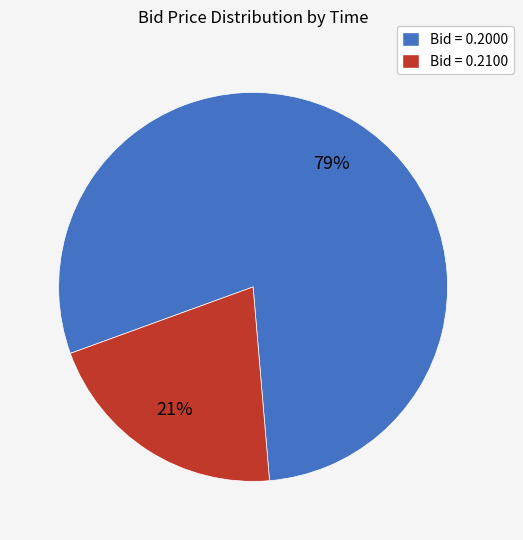

Which category has the smallest portion of the pie?

Bid = 0.2100